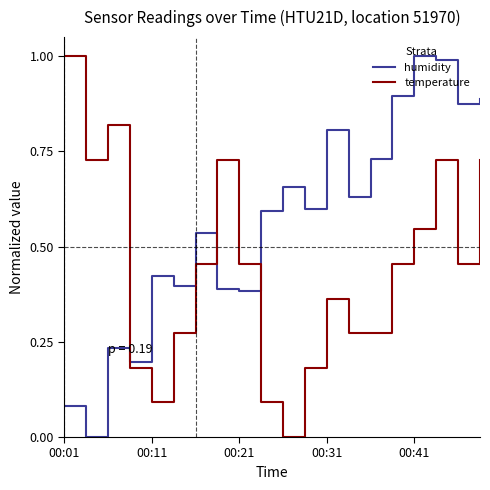

Rank the series by their average value, from highest to lowest.

humidity, temperature